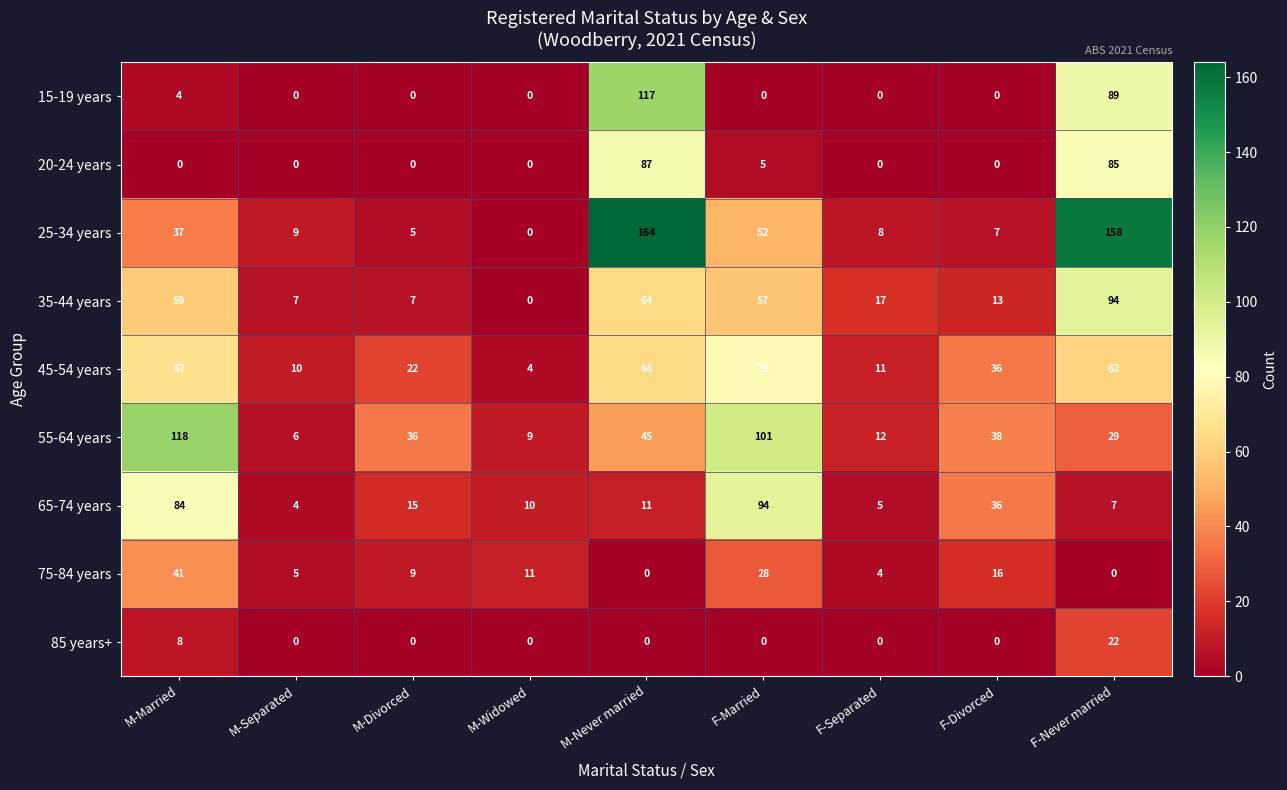

What is the sum of all 65-74 years values?

266